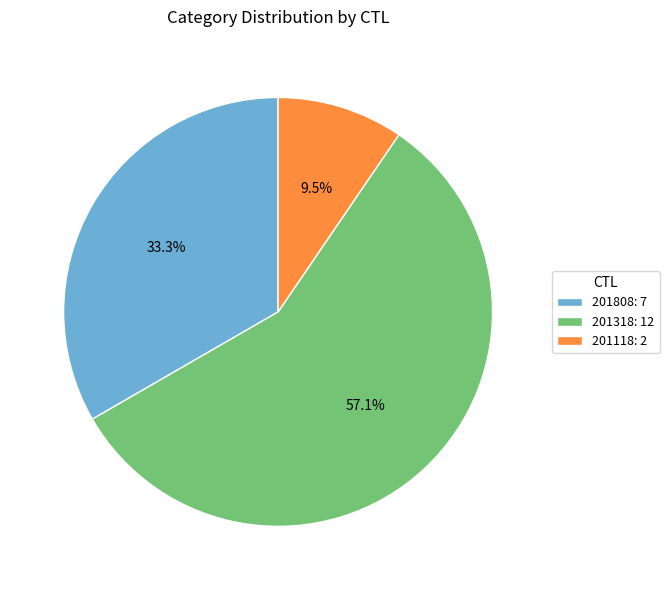

Which category has the smallest portion of the pie?

201118